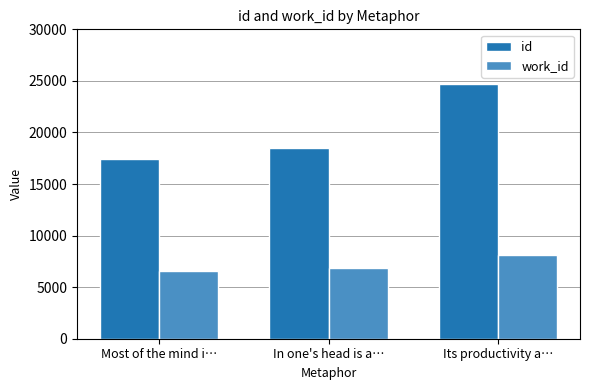

What are all the series names shown in the legend?

id, work_id